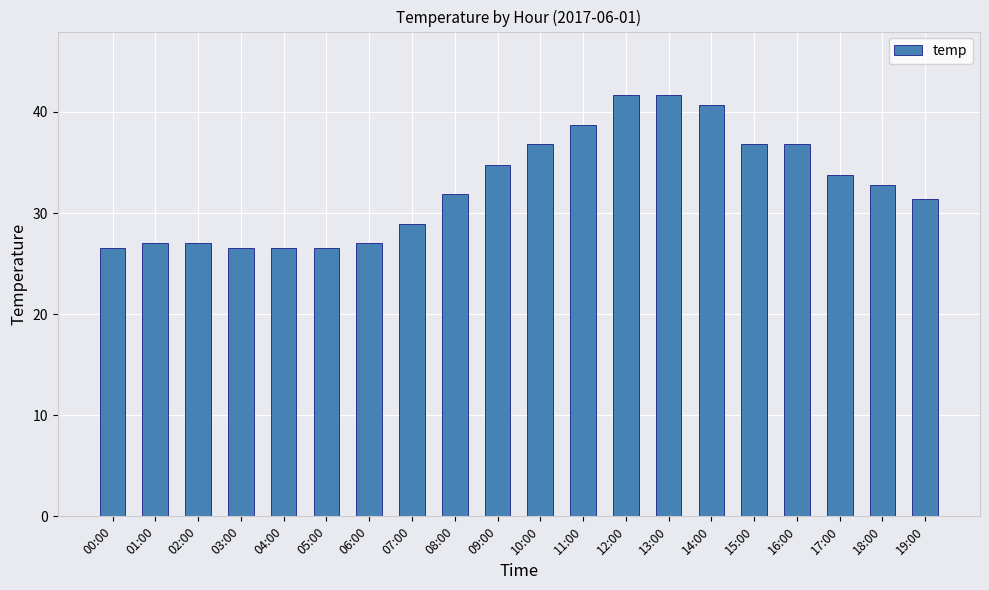

How many bars are there in total?

20